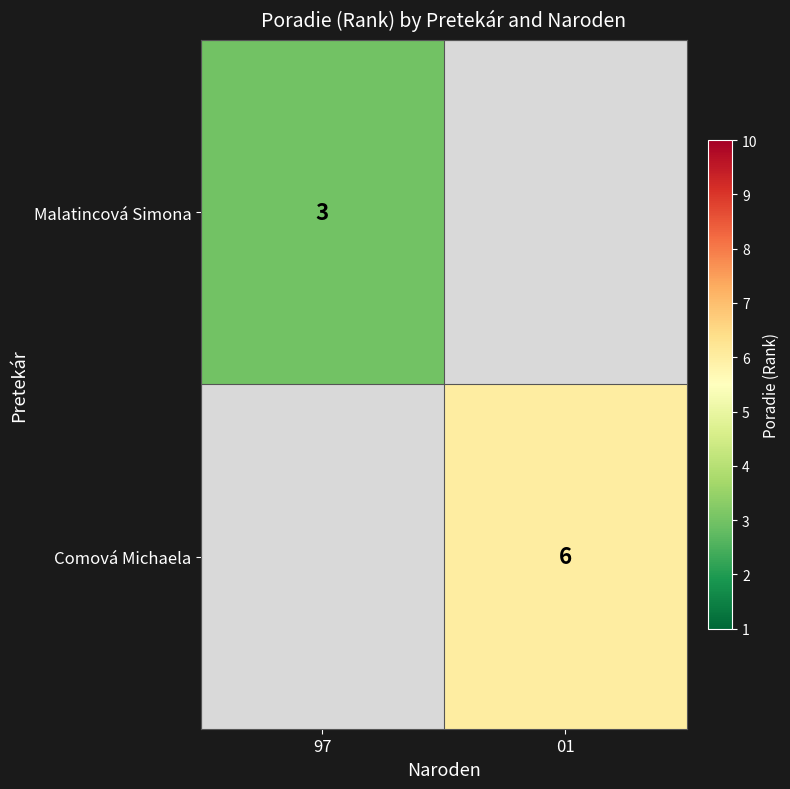

What is the greatest value displayed?

6.0